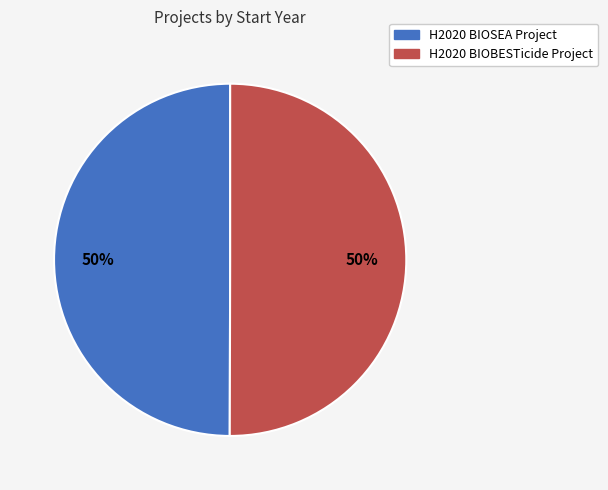

To the nearest percent, what is the combined percentage of H2020 BIOBESTicide Project and H2020 BIOSEA Project?

100%